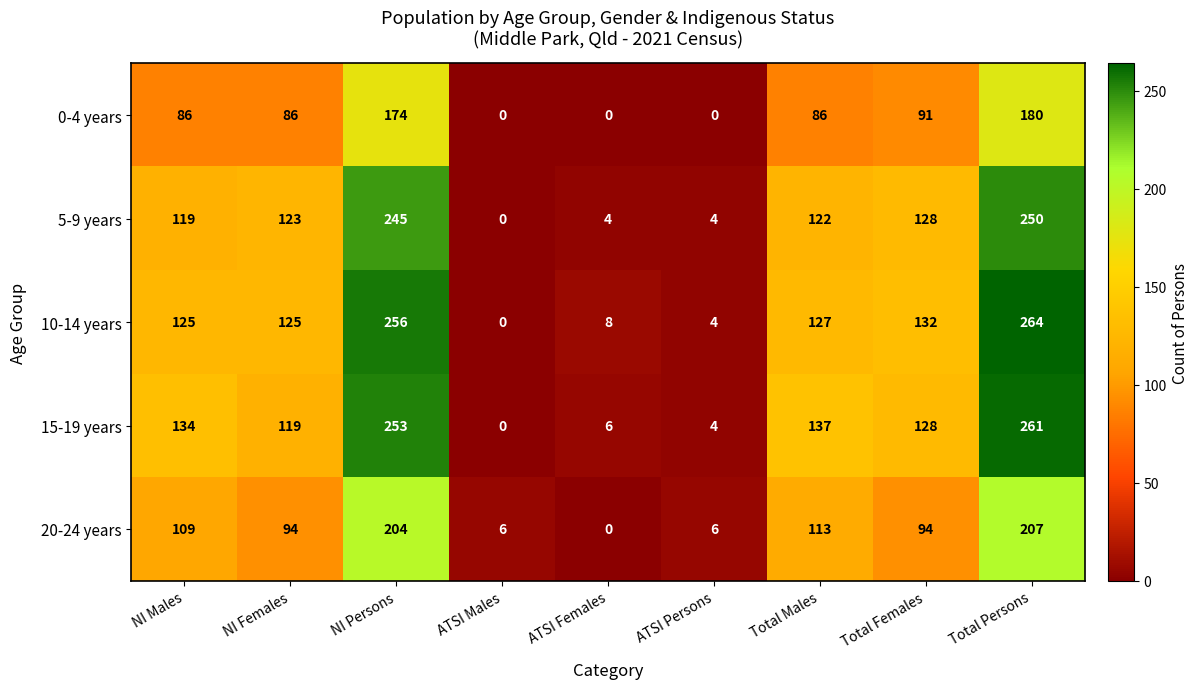

At which label is 10-14 years closest to 132?

Total Females